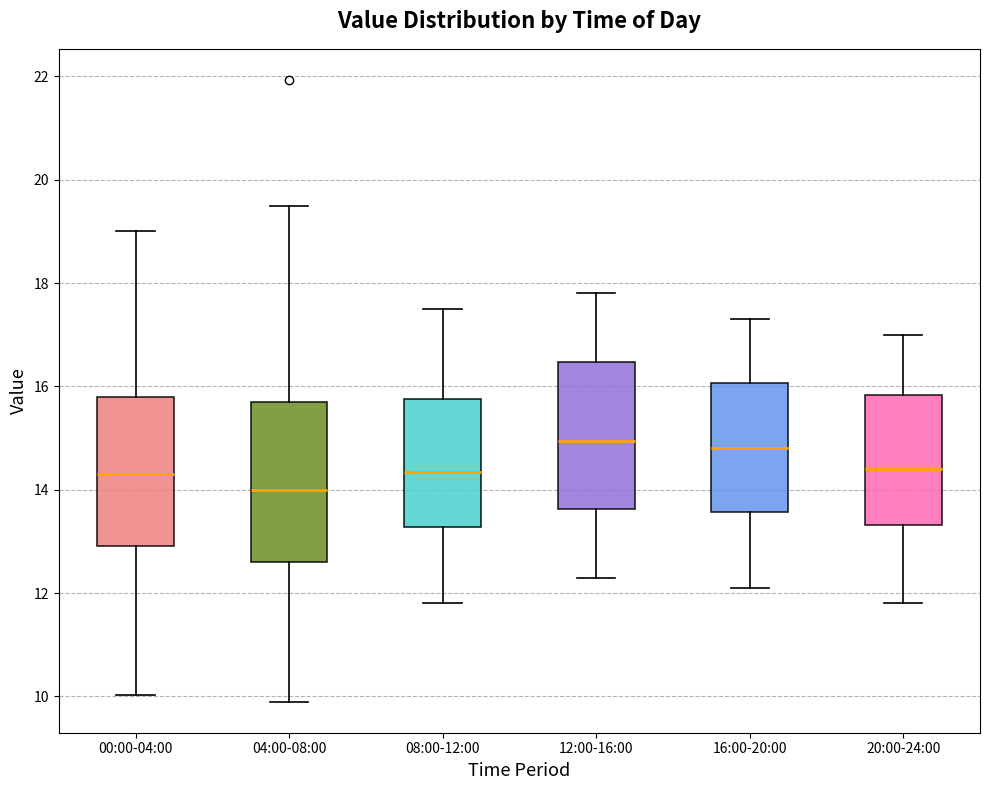

Reading left to right, read every box against the y-axis: the position of its median line, the range the box covers, and the ends of its whiskers. The values are not printed on the chart, so give them approximately, as read against the axis.

00:00-04:00: median 14.4, box 13.0 to 15.8, whiskers 10.0 to 19.0
04:00-08:00: median 14.0, box 12.6 to 15.8, whiskers 10.0 to 19.6
08:00-12:00: median 14.4, box 13.2 to 15.8, whiskers 11.8 to 17.6
12:00-16:00: median 15.0, box 13.6 to 16.4, whiskers 12.4 to 17.8
16:00-20:00: median 14.8, box 13.6 to 16.0, whiskers 12.2 to 17.4
20:00-24:00: median 14.4, box 13.4 to 15.8, whiskers 11.8 to 17.0